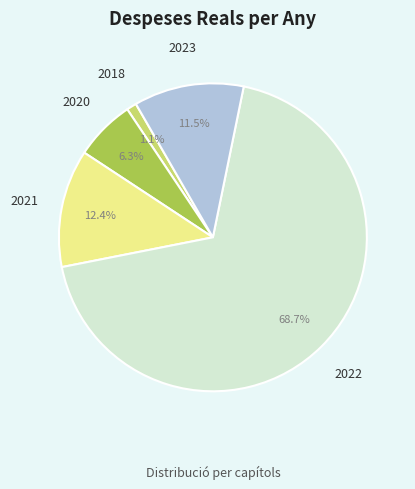

Combined, what portion of the pie is 2023 and 2022?

80.2%